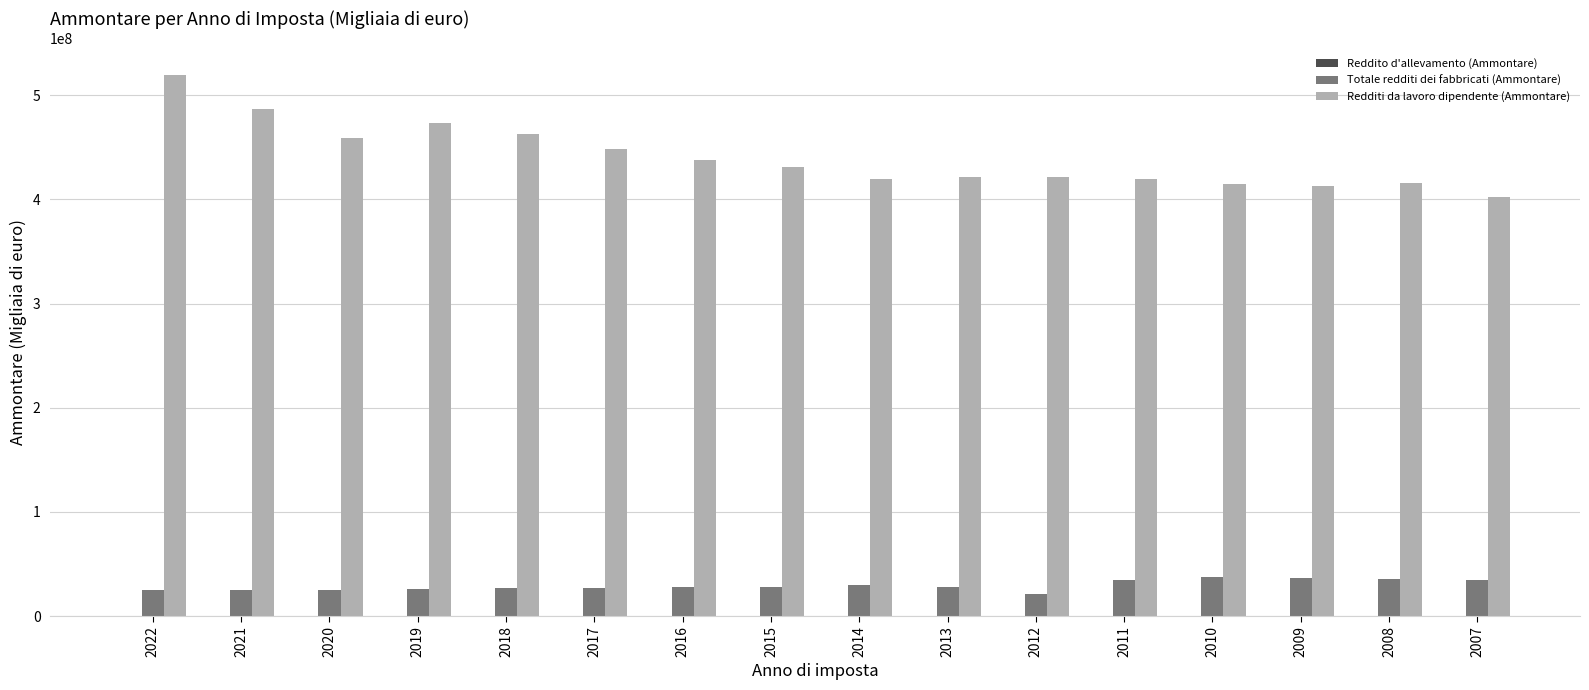

At which category is the sum across all series the highest?

2022